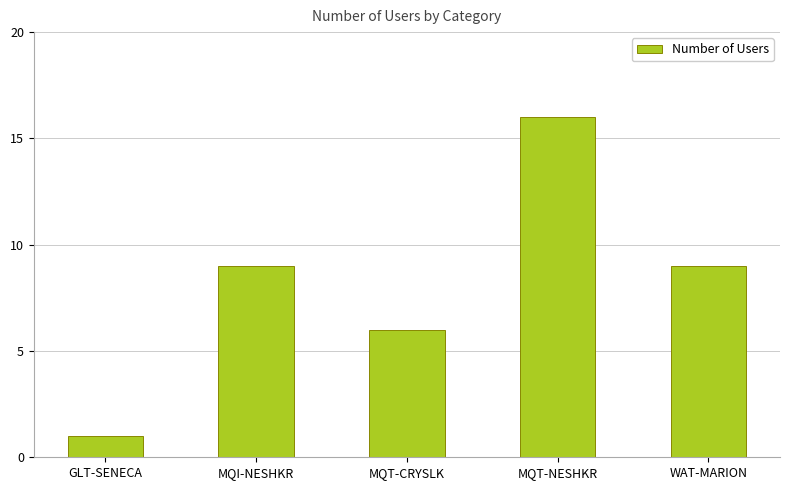

Reading left to right, list all the values displayed in this chart.

GLT-SENECA=1	MQI-NESHKR=9	MQT-CRYSLK=6	MQT-NESHKR=16	WAT-MARION=9